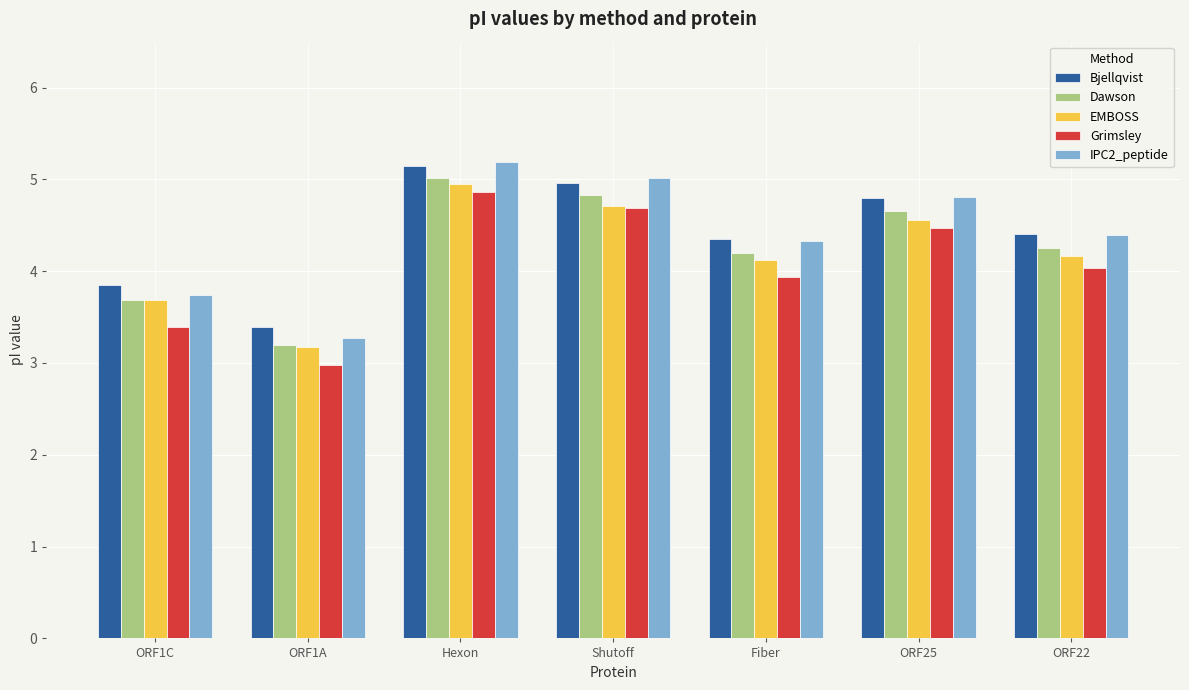

At which label is Grimsley closest to 3?

ORF1A